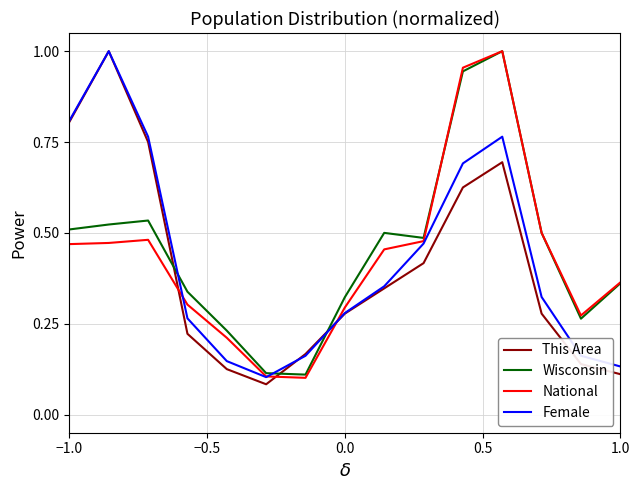

After their last crossing, which series has the higher values: This Area or Wisconsin?

Wisconsin